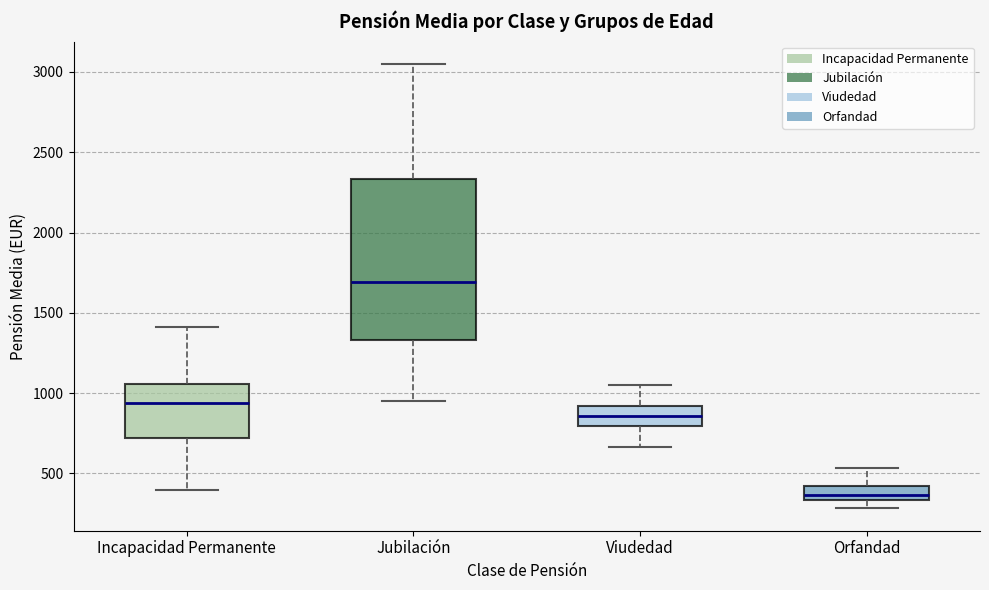

Reading left to right, read every box against the y-axis: the position of its median line, the range the box covers, and the ends of its whiskers. The values are not printed on the chart, so give them approximately, as read against the axis.

Incapacidad Permanente: median 950, box 700 to 1050, whiskers 400 to 1400
Jubilación: median 1700, box 1350 to 2350, whiskers 950 to 3050
Viudedad: median 850, box 800 to 900, whiskers 650 to 1050
Orfandad: median 350 (inside the box), box 350 to 400, whiskers 300 to 550